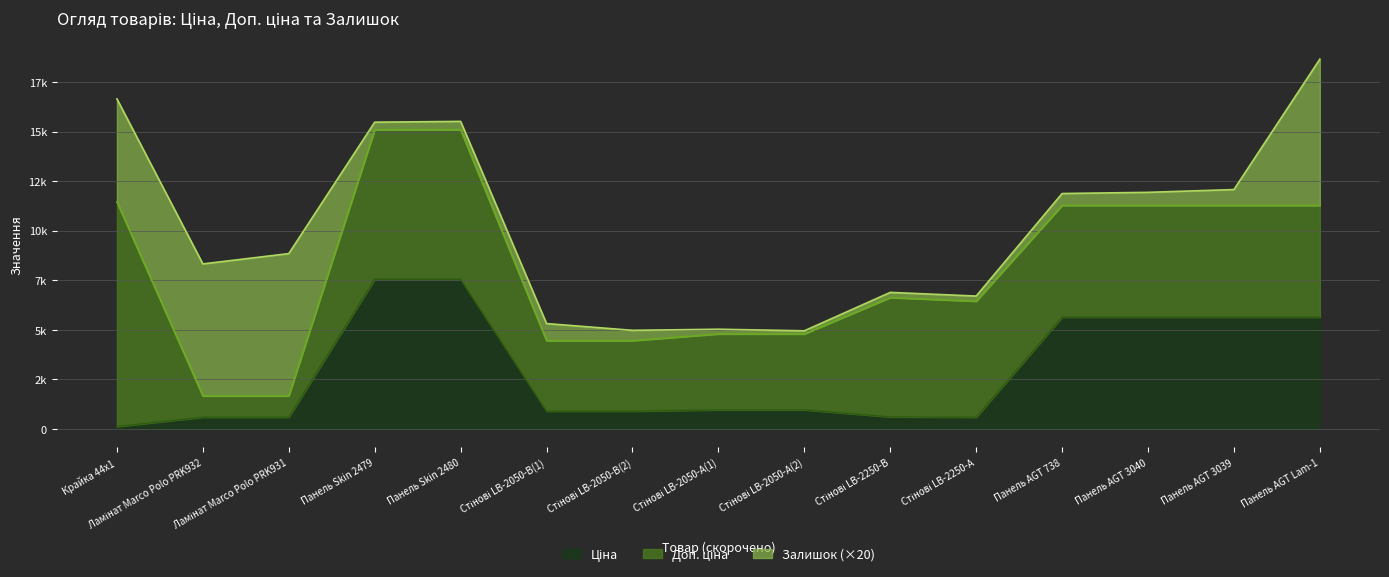

What is the total value across all series at Панель AGT Lam-1?

11641.0